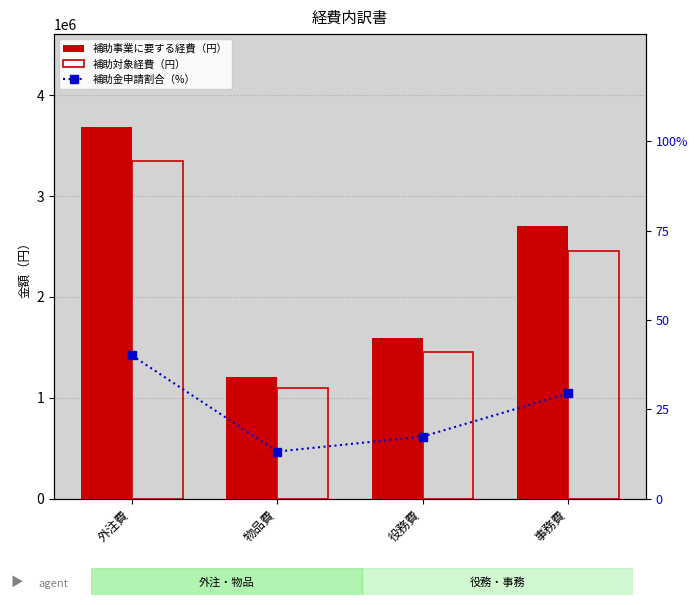

The 補助事業に要する経費（円） series shows 1420242.6 at 事務費. True or false?

False